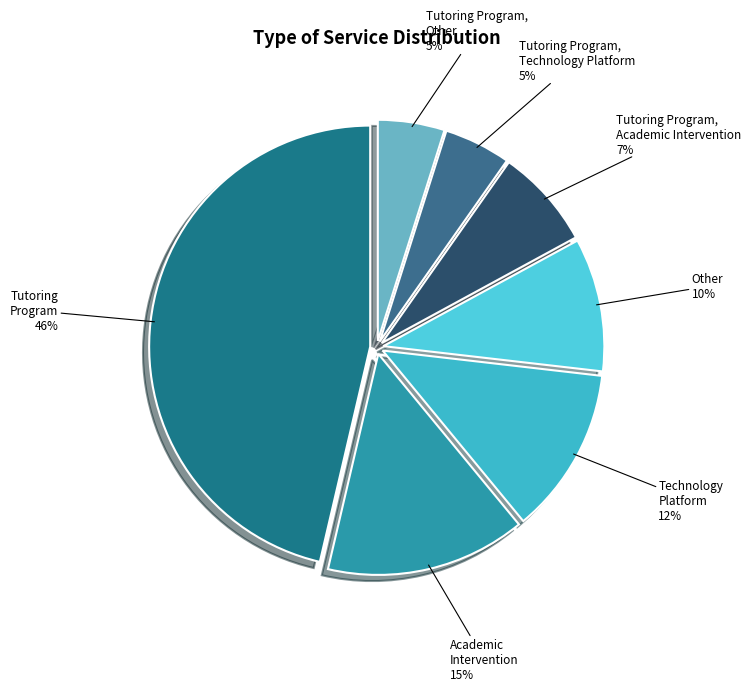

Combined, do Technology Platform and Tutoring Program account for over 50%?

Yes